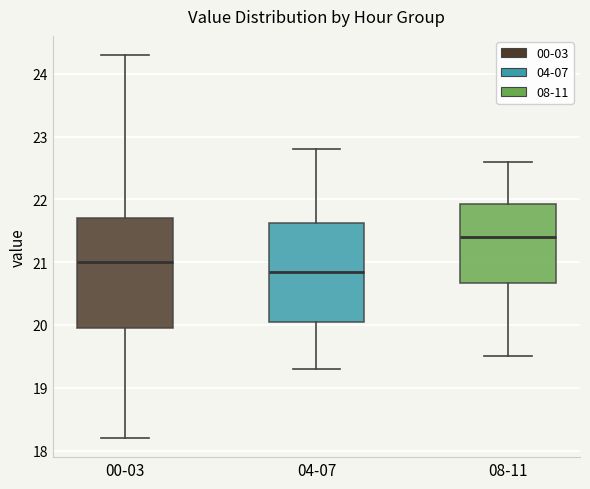

Where is the lower edge of the box for 04-07 on the y-axis? The values are not printed on the chart, so give them approximately, as read against the axis.

20.1